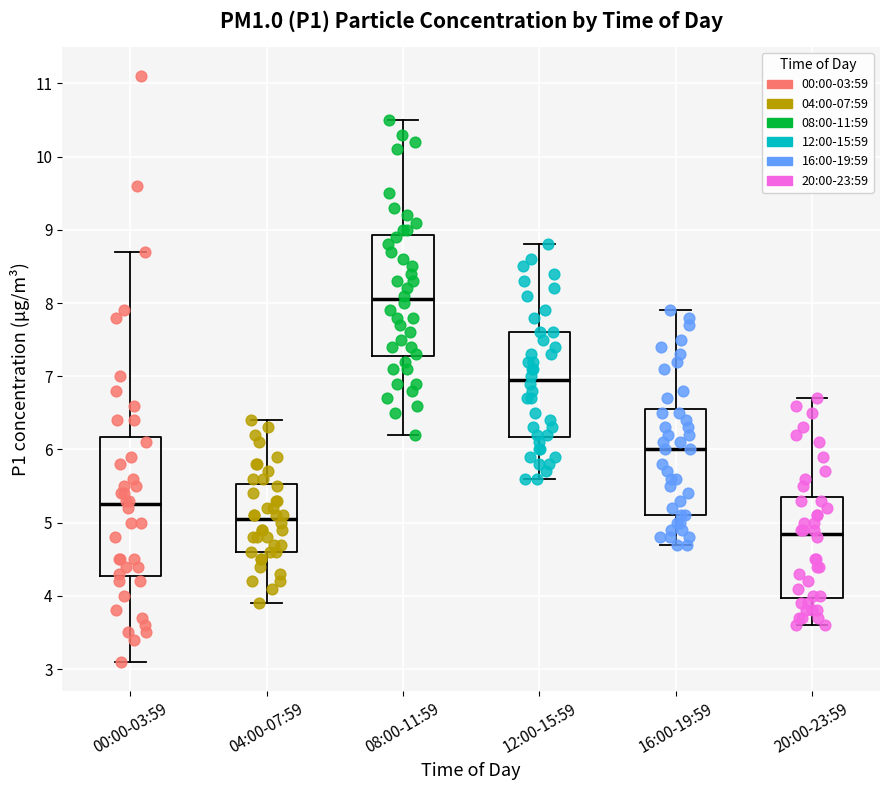

Which box is the tallest, from its lower edge to its upper edge?

00:00-03:59